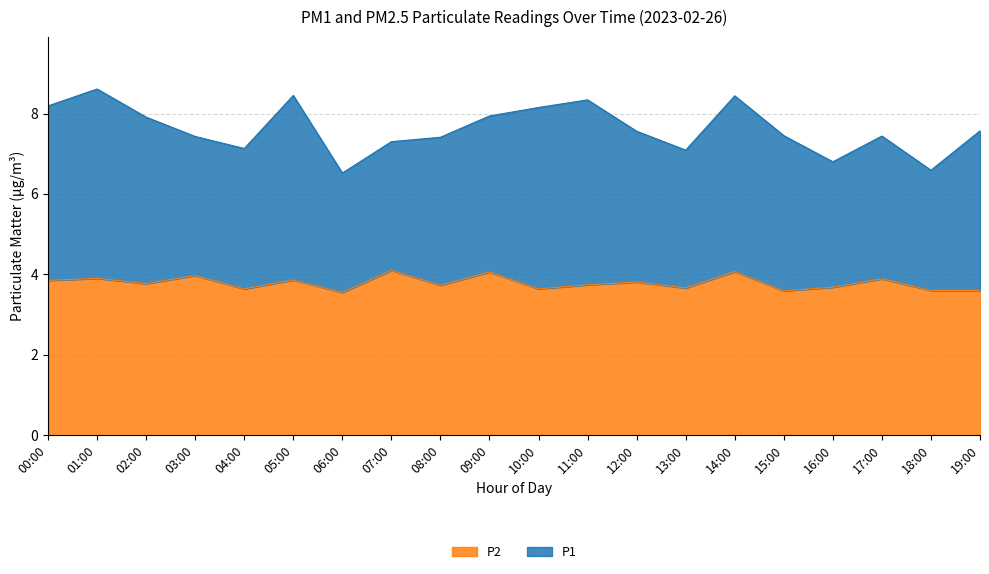

List the series in order of their peak value, lowest first.

P2, P1